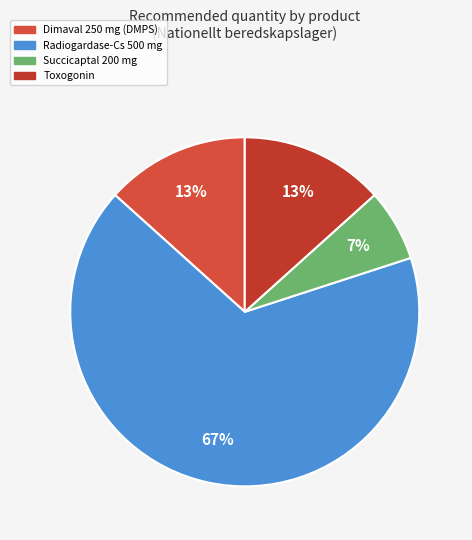

How many slices are in this pie chart?

4